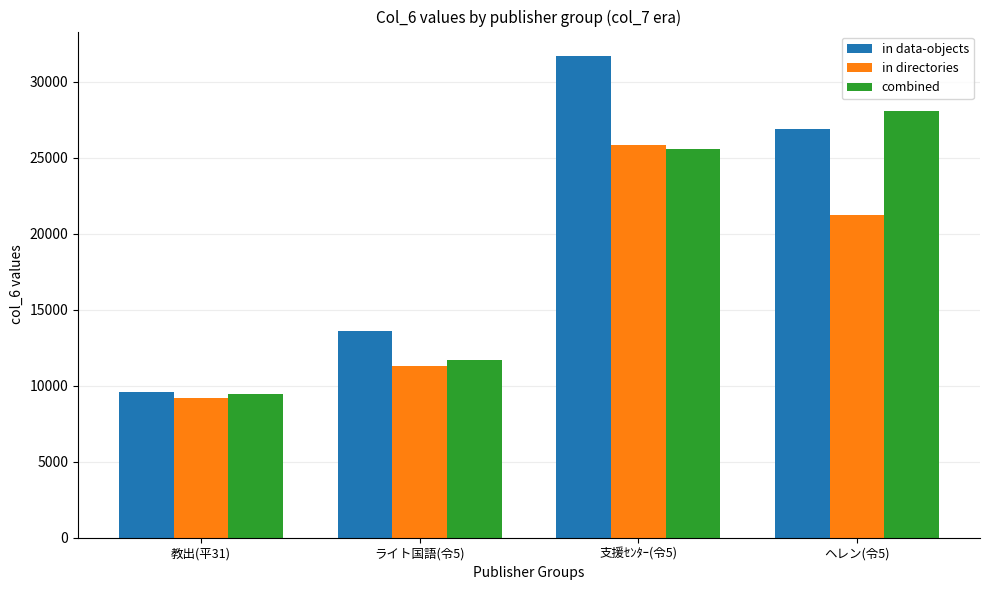

List the labels in order of in data-objects value, largest first.

支援ｾﾝﾀｰ(令5), ヘレン(令5), ライト国語(令5), 教出(平31)